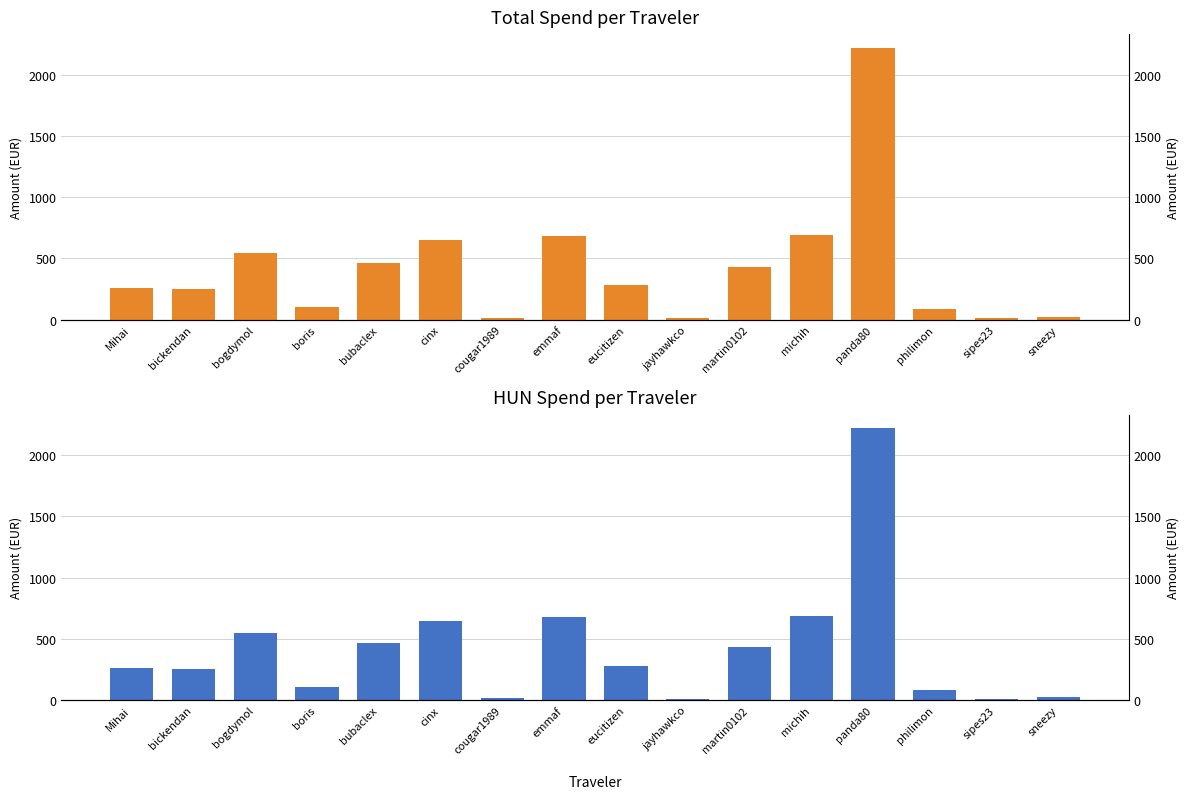

The HUN series shows 545.6 at bogdymol. True or false?

True